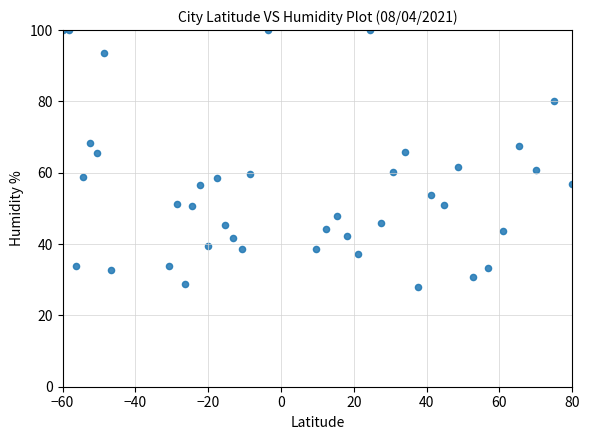

What is the range of Y values (max minus min)?

72.2